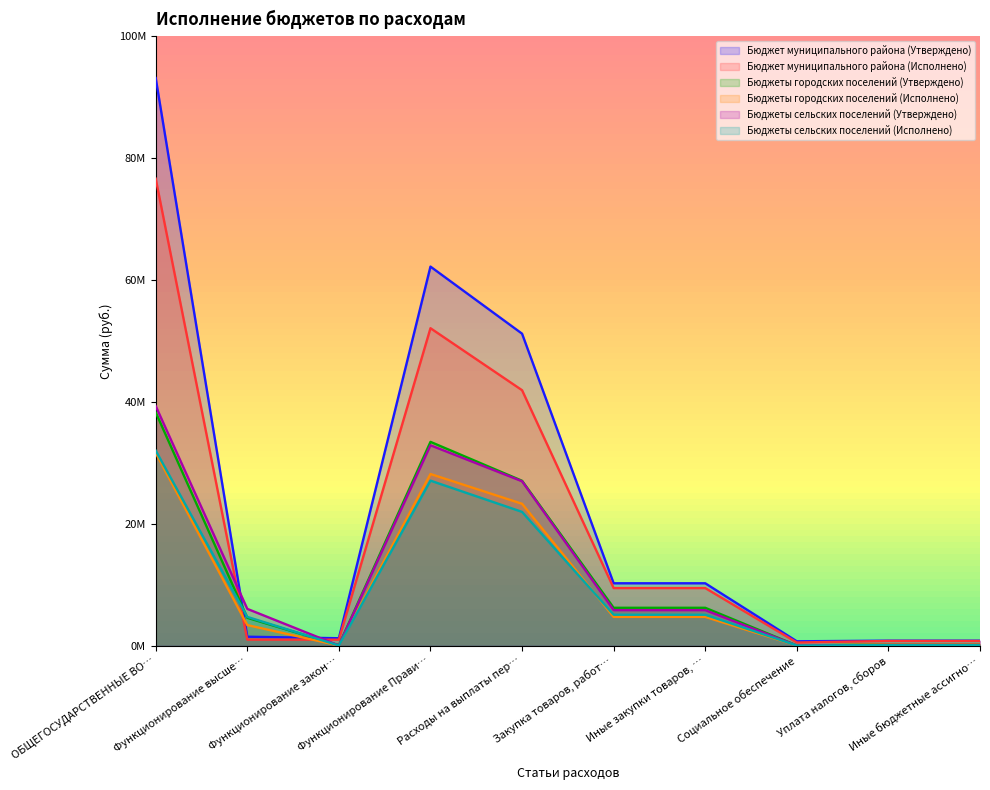

What value does the Бюджет муниципального района (Исполнено) series have at Расходы на выплаты пер…?

41905238.6